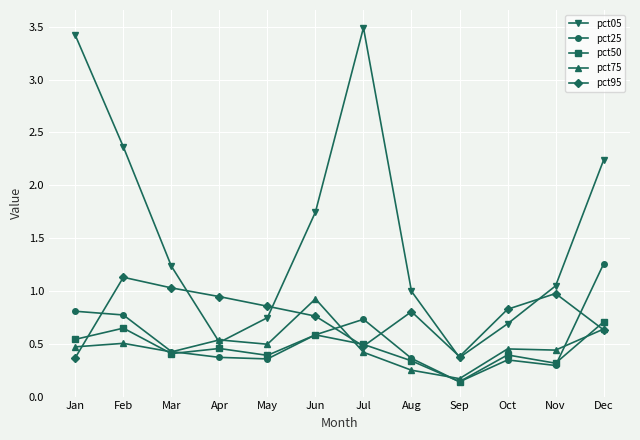

At which category does pct05 reach its first local valley?

Apr